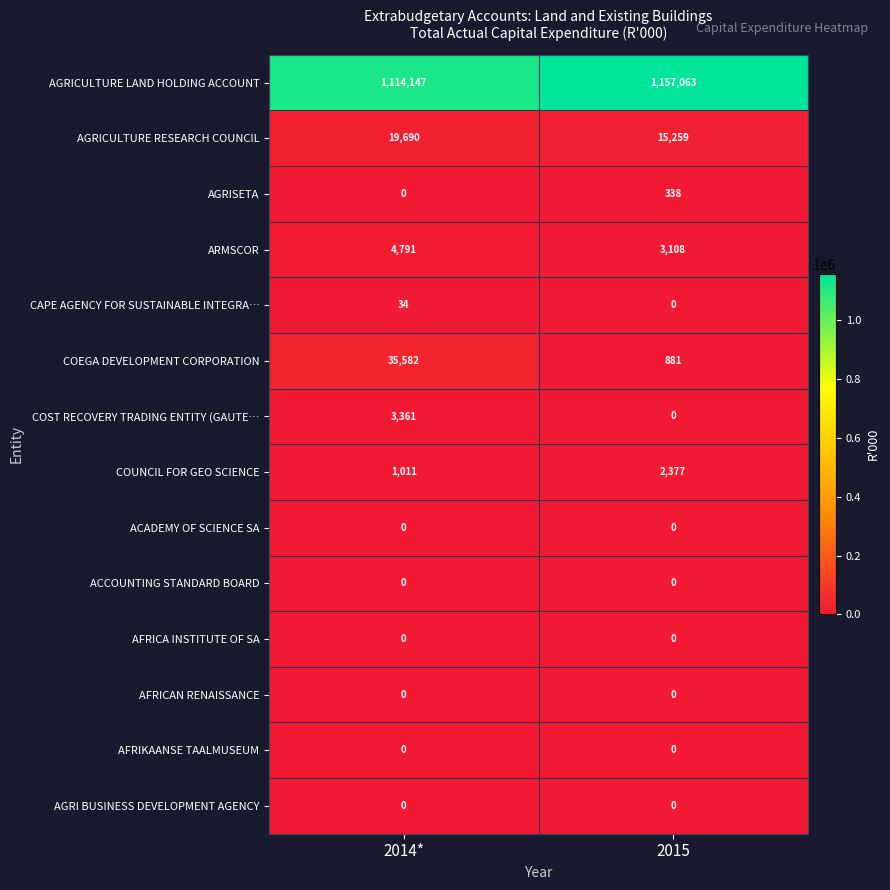

At which category does the chart reach its peak across all series?

2015